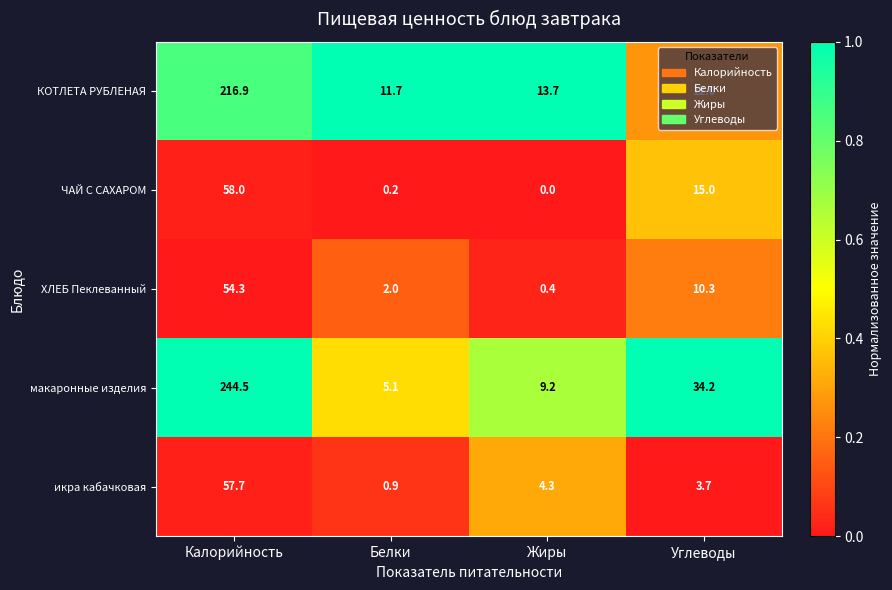

Rank the series by their maximum value, from highest to lowest.

макаронные изделия, КОТЛЕТА РУБЛЕНАЯ, ЧАЙ С САХАРОМ, икра кабачковая, ХЛЕБ Пеклеванный